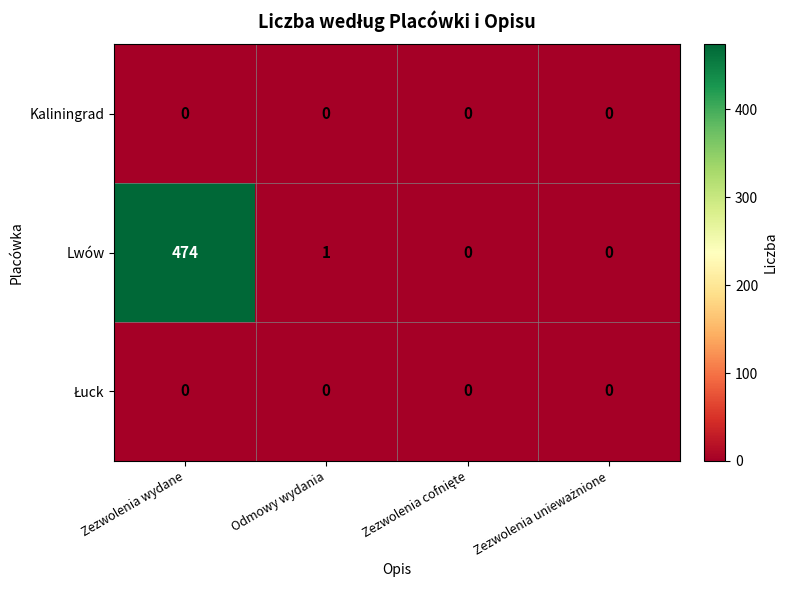

Which label corresponds to the largest value in the chart?

Zezwolenia wydane